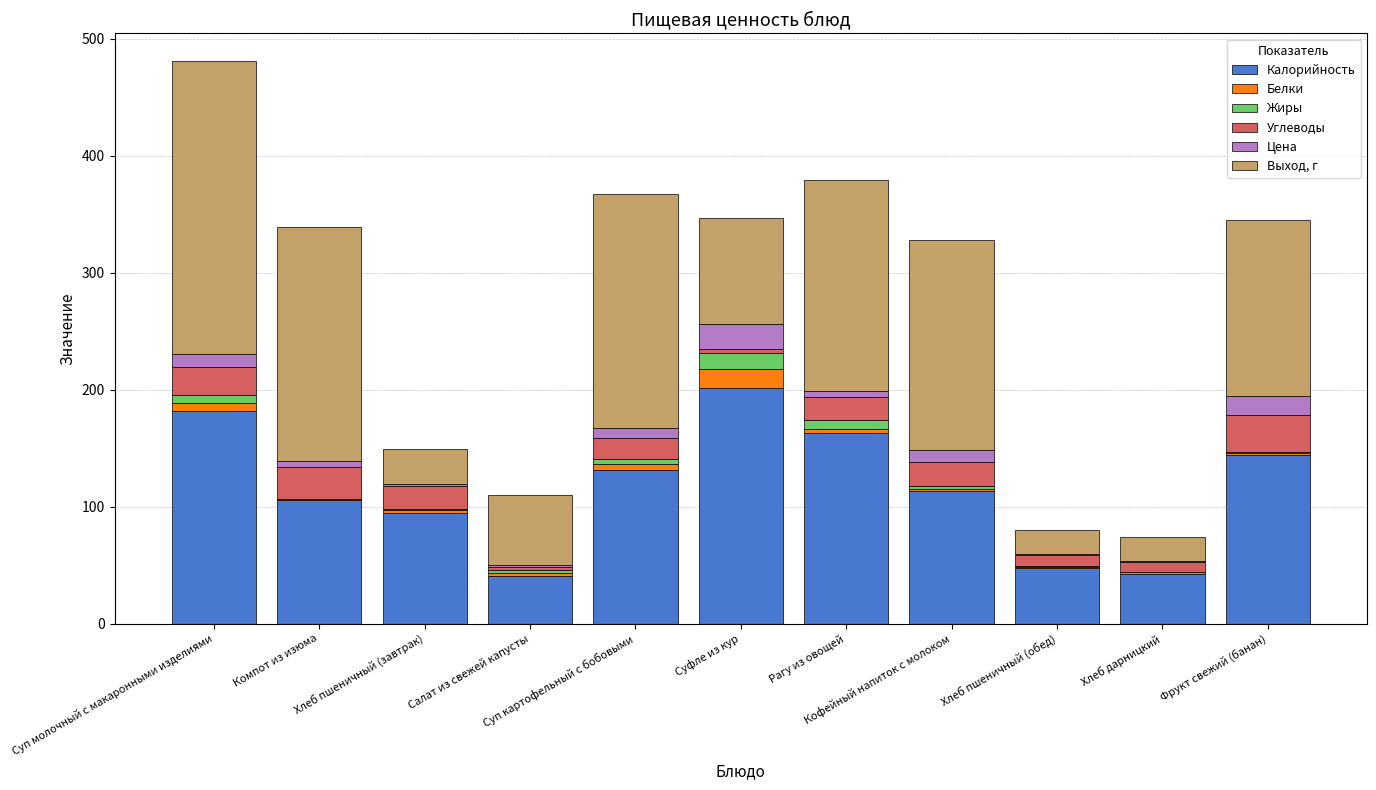

What is the total value across all series at Кофейный напиток с молоком?

328.1